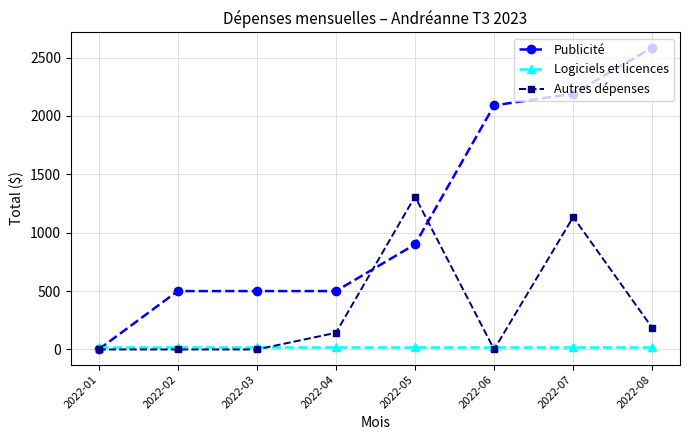

Reading right to left, extract all data points from this chart.

Publicité: 2022-08=2586.0	2022-07=2190.0	2022-06=2090.0	2022-05=900.0	2022-04=500.0	2022-03=500.0	2022-02=500.0	2022-01=0.0
Logiciels et licences: 2022-08=17.0	2022-07=17.0	2022-06=17.0	2022-05=17.0	2022-04=17.0	2022-03=17.0	2022-02=17.0	2022-01=17.0
Autres dépenses: 2022-08=183.8	2022-07=1134.5	2022-06=0.0	2022-05=1310.0	2022-04=142.7	2022-03=0.0	2022-02=0.0	2022-01=0.0